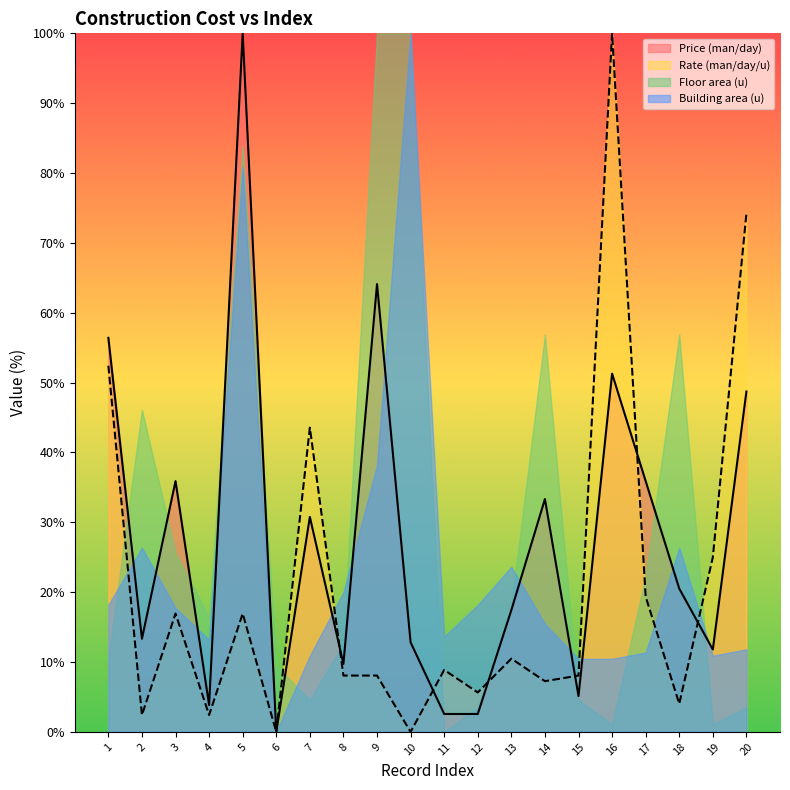

Between 7 and 13, which series saw the biggest shift?

Rate (man/day/u)